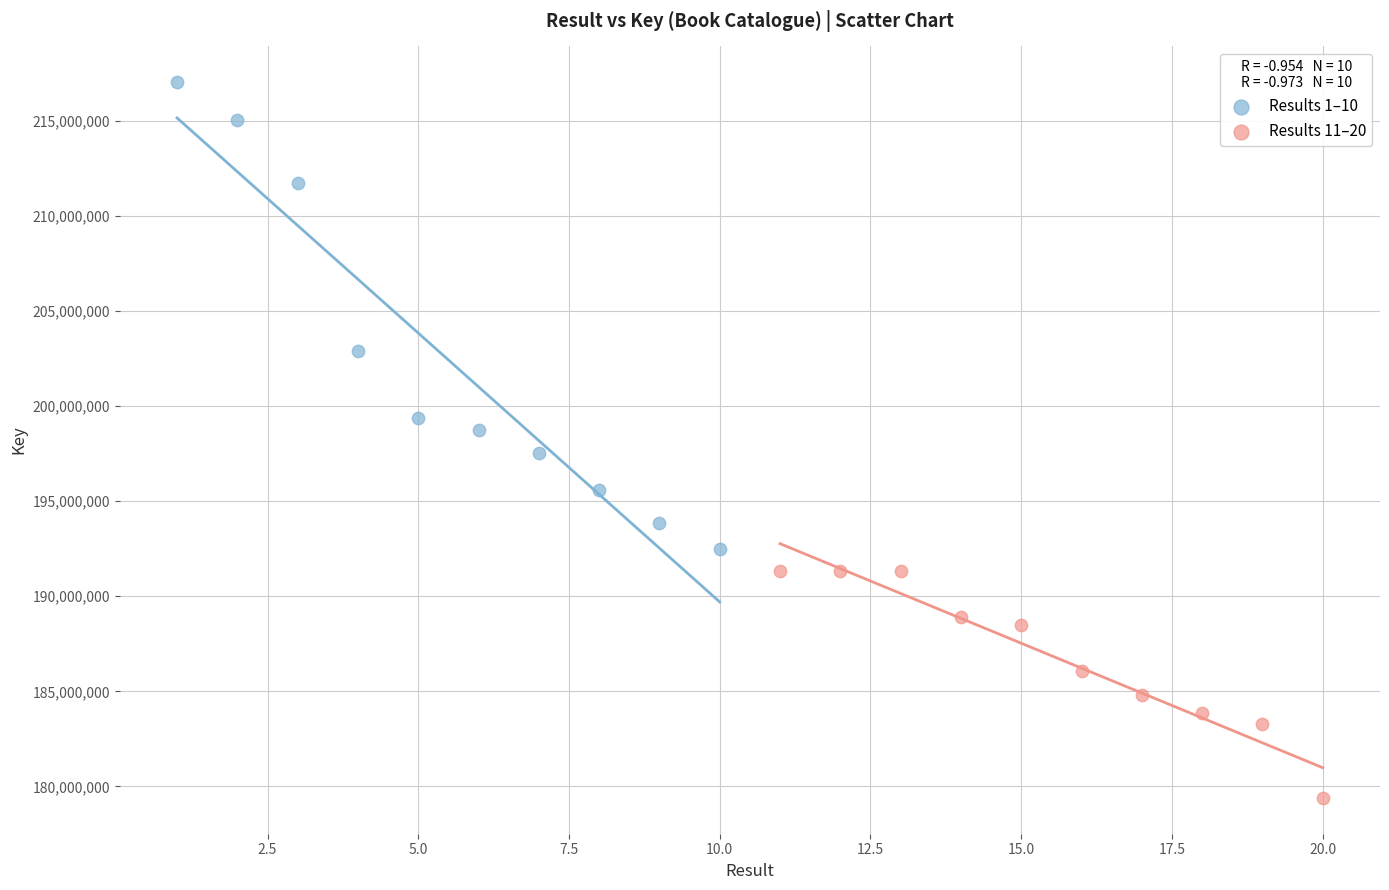

Which series contains the lowest Y value?

Results 11–20